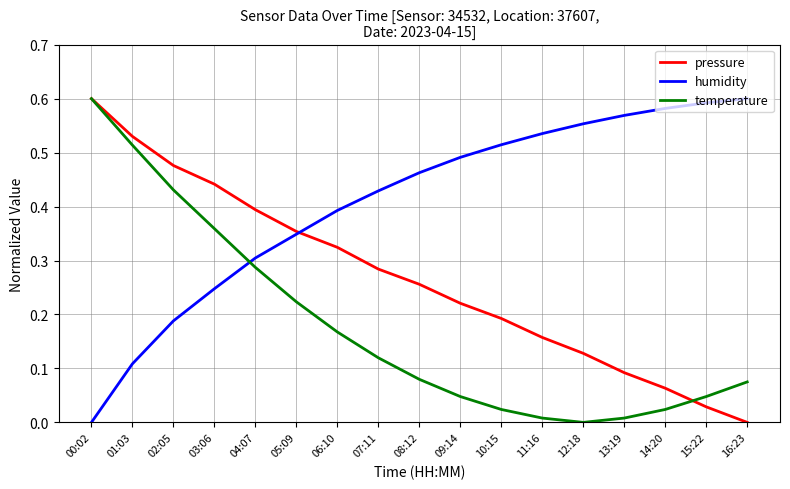

What are all the series names shown in the legend?

pressure, humidity, temperature